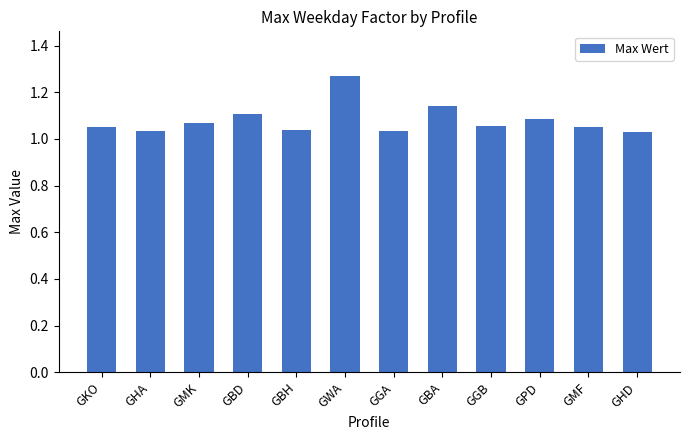

Is it true that the value at GPD is 0.4?

False